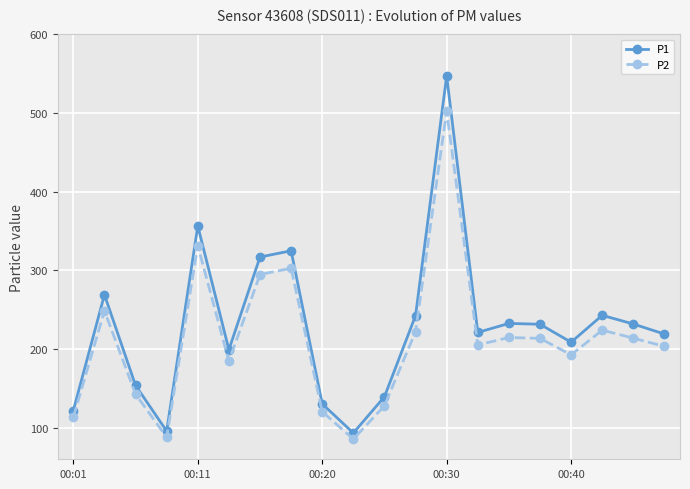

What are all the series names shown in the legend?

P1, P2